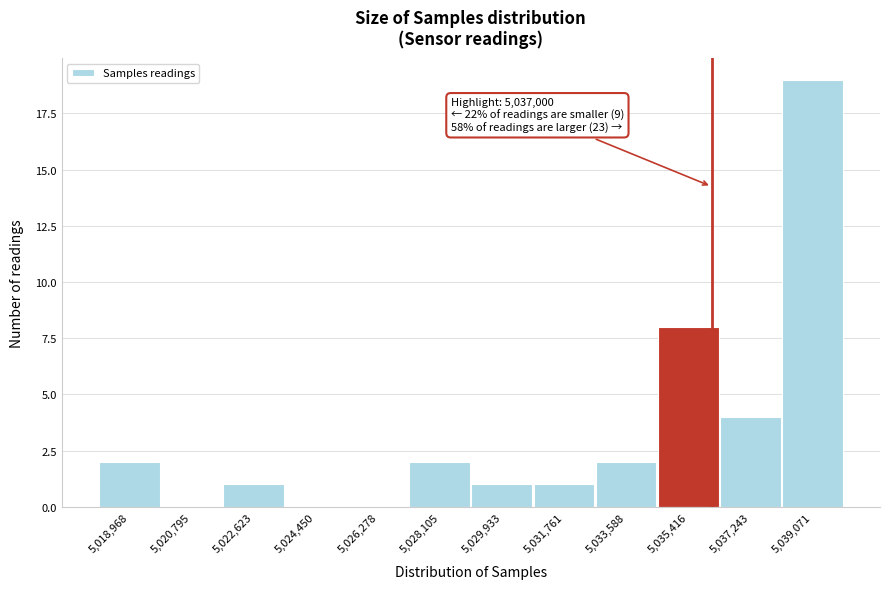

Reading right to left, list all the values displayed in this chart.

5,039,071=19	5,037,243=4	5,035,416=8	5,033,588=2	5,031,761=1	5,029,933=1	5,028,105=2	5,026,278=0	5,024,450=0	5,022,623=1	5,020,795=0	5,018,968=2